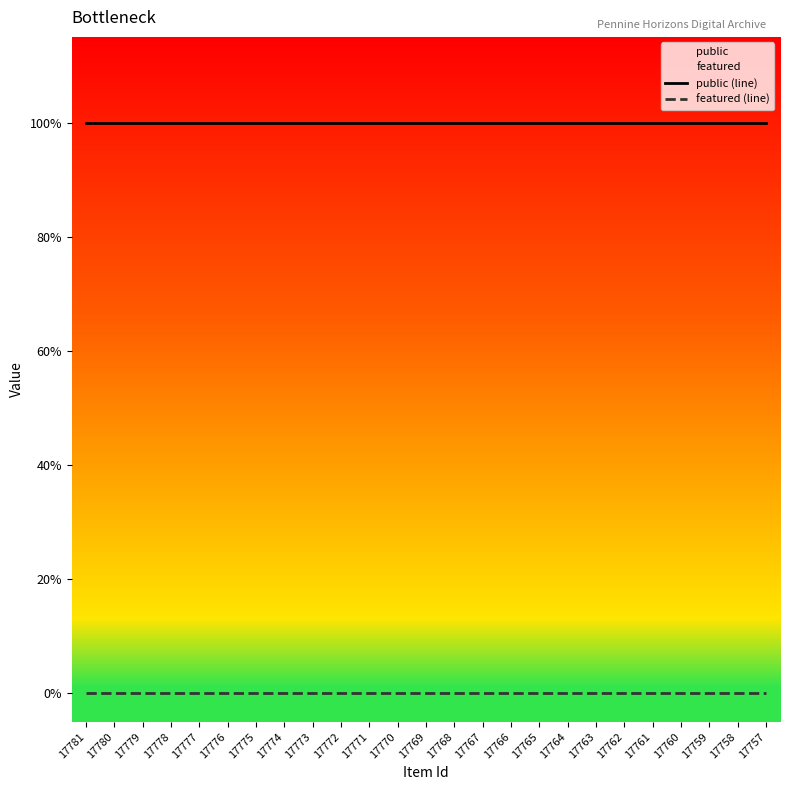

True or false: public (line) and featured (line) intersect in this chart.

False